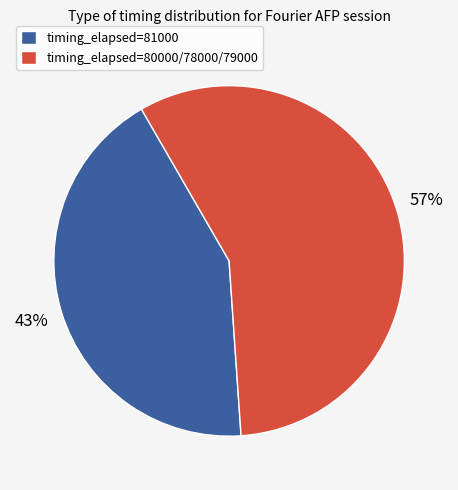

How many slices are in this pie chart?

2